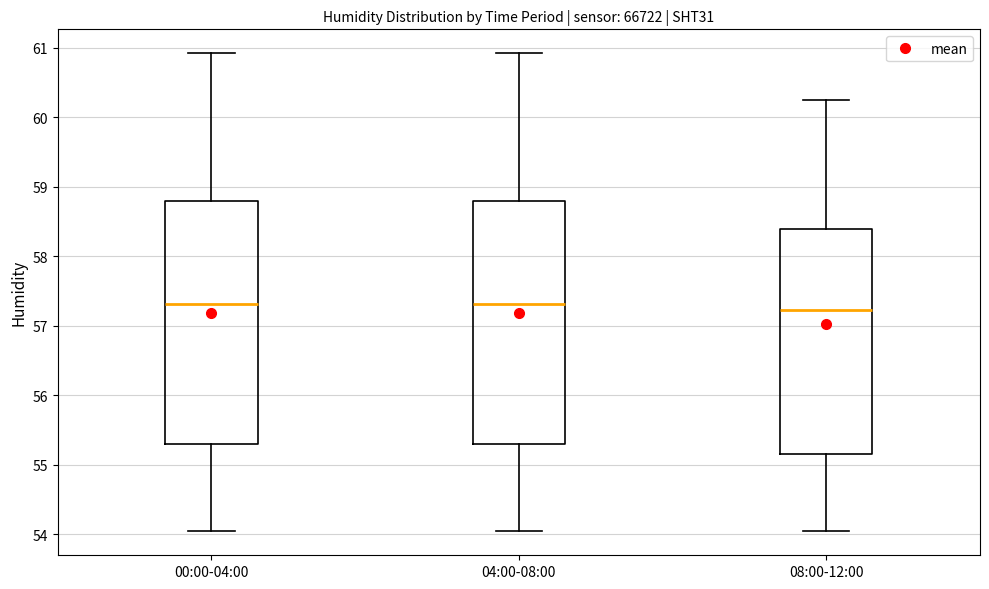

Reading left to right, read every box against the y-axis: the position of its median line, the range the box covers, and the ends of its whiskers. The values are not printed on the chart, so give them approximately, as read against the axis.

00:00-04:00: median 57.3, box 55.3 to 58.8, whiskers 54.0 to 60.9
04:00-08:00: median 57.3, box 55.3 to 58.8, whiskers 54.0 to 60.9
08:00-12:00: median 57.2, box 55.2 to 58.4, whiskers 54.0 to 60.3